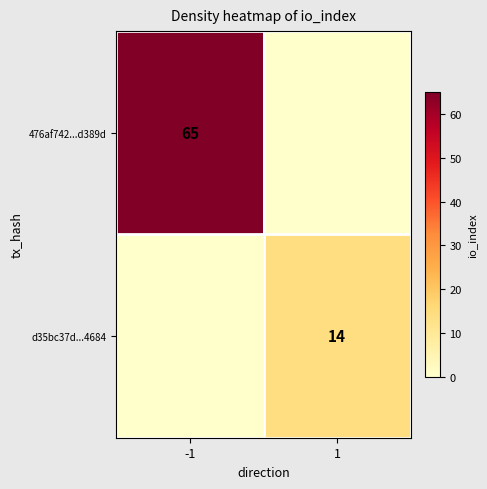

Which has a higher value, -1 or 1?

-1